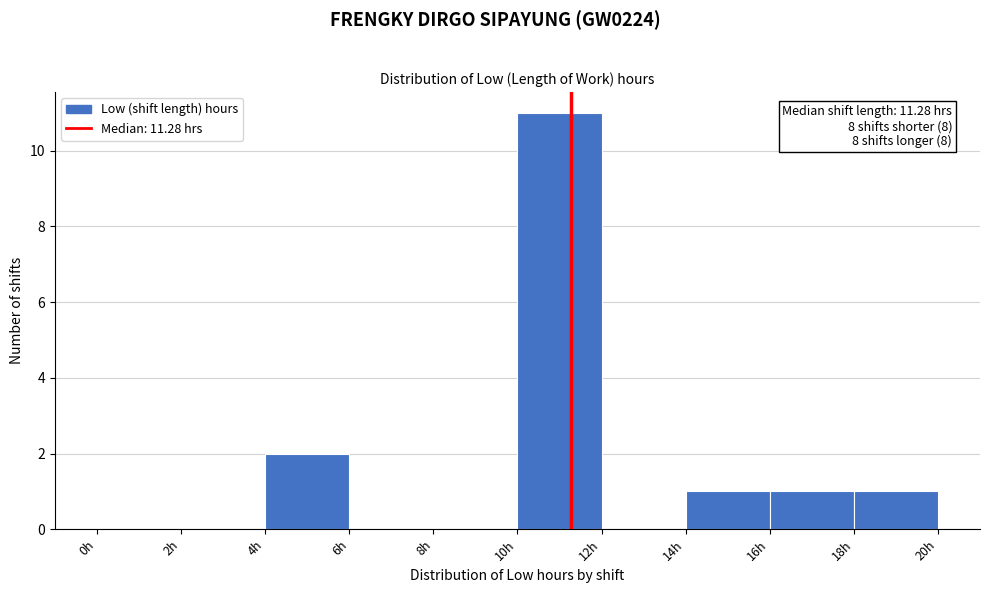

Which range on the x-axis has the tallest bar?

10 to 12